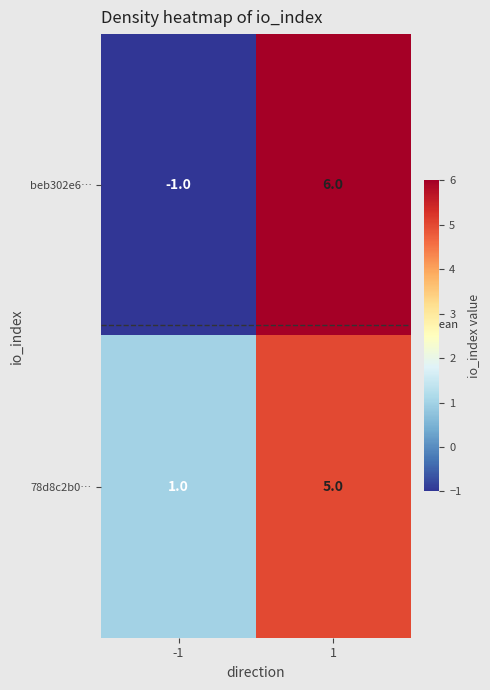

What is the difference between the 78d8c2b0… values at -1 and 1?

4